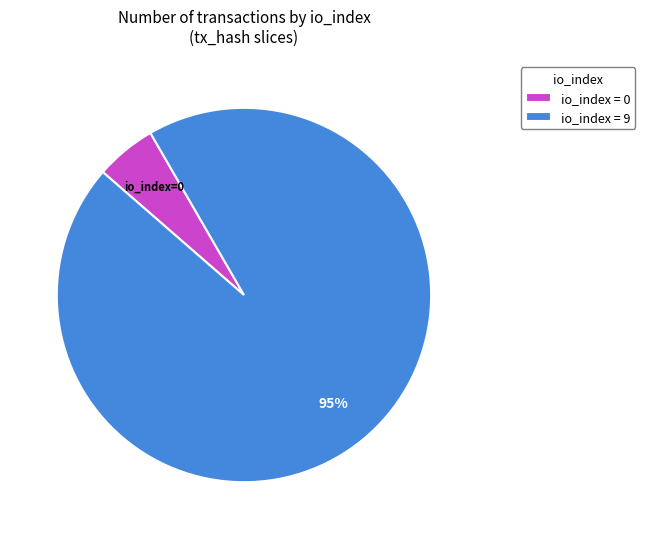

Is the sum of io_index = 0 and io_index = 9 greater than half?

Yes